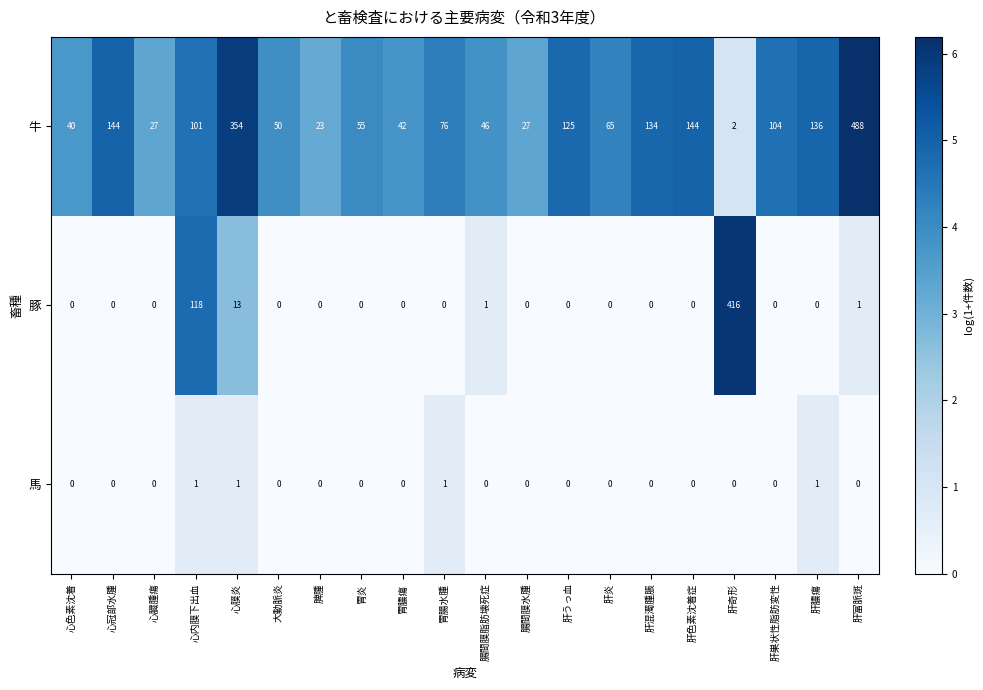

Rank the series by their average value, from lowest to highest.

馬, 豚, 牛